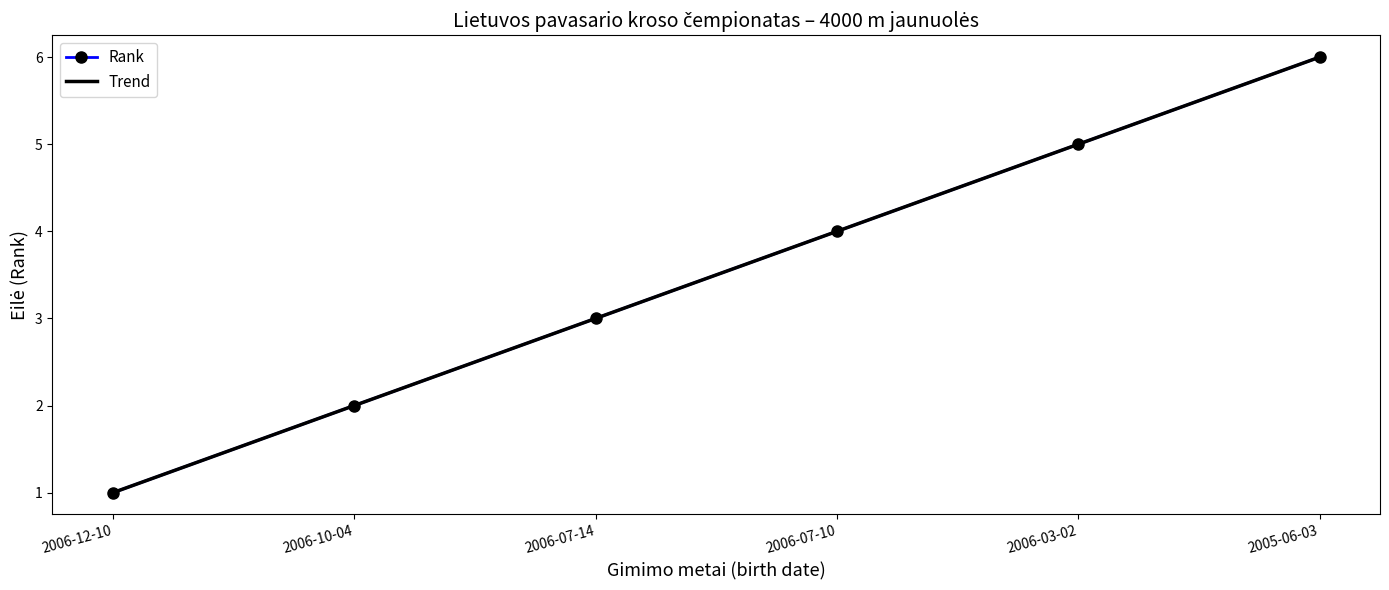

List the labels in order of Rank value, smallest first.

2006-12-10, 2006-10-04, 2006-07-14, 2006-07-10, 2006-03-02, 2005-06-03